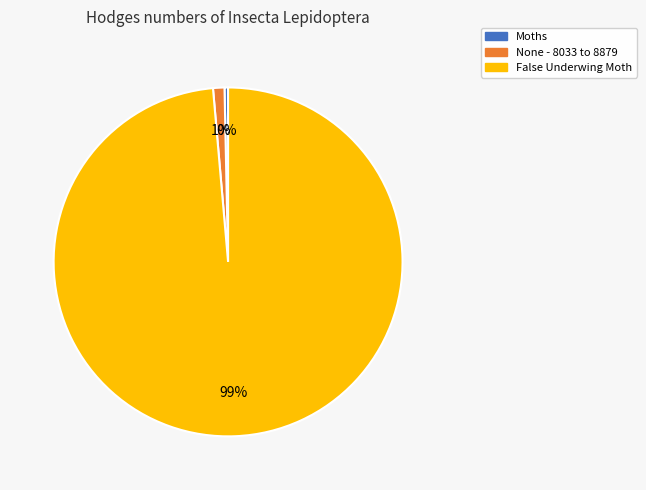

Is False Underwing Moth the majority of the pie?

Yes